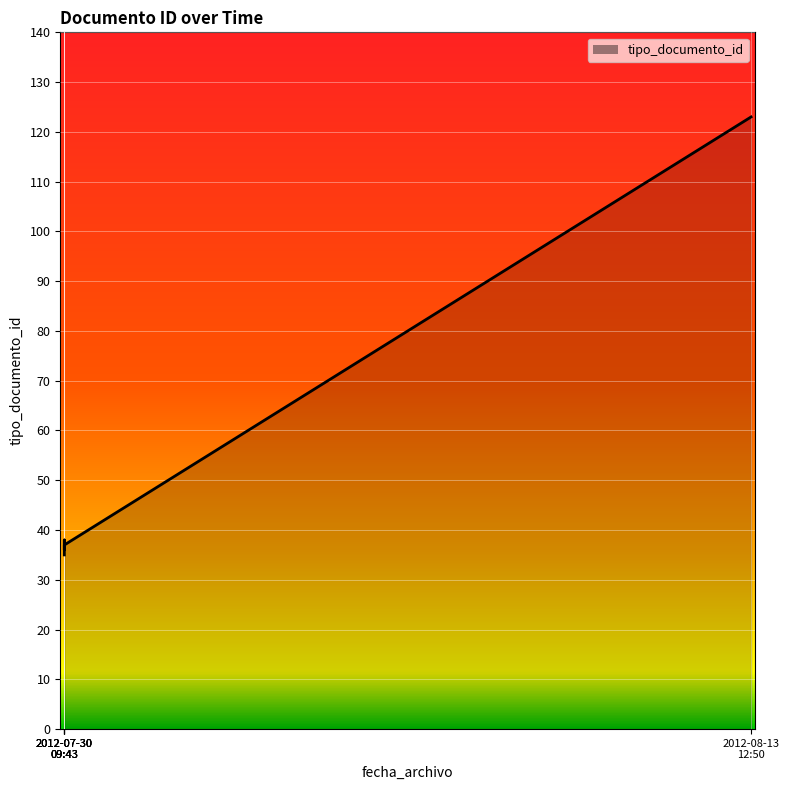

Where is the first local minimum?

2012-07-30 09:43:30